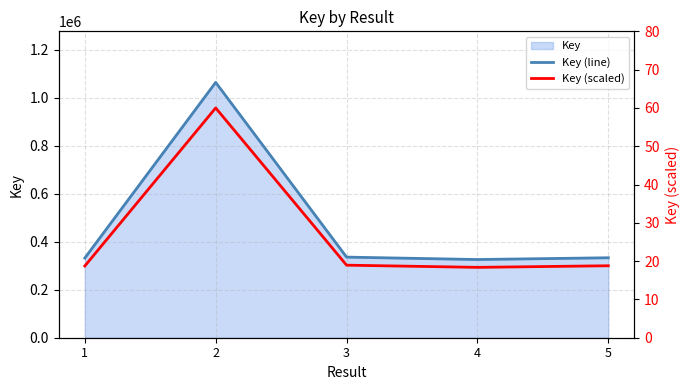

What is the total value across all series at 1?

332278.7